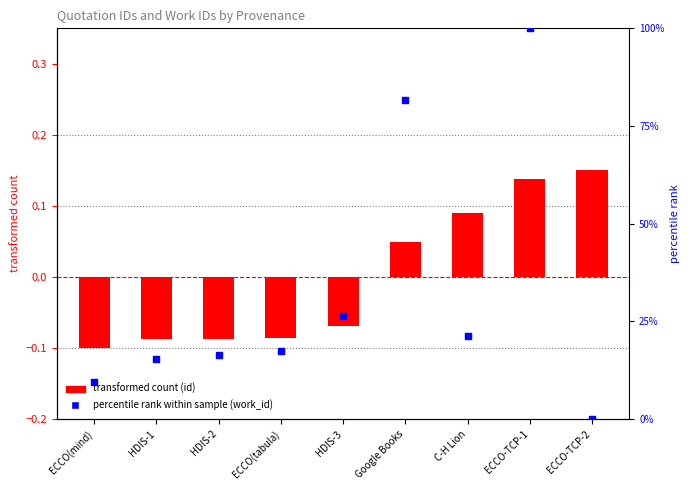

At which category is the sum across all series the highest?

ECCO-TCP-1